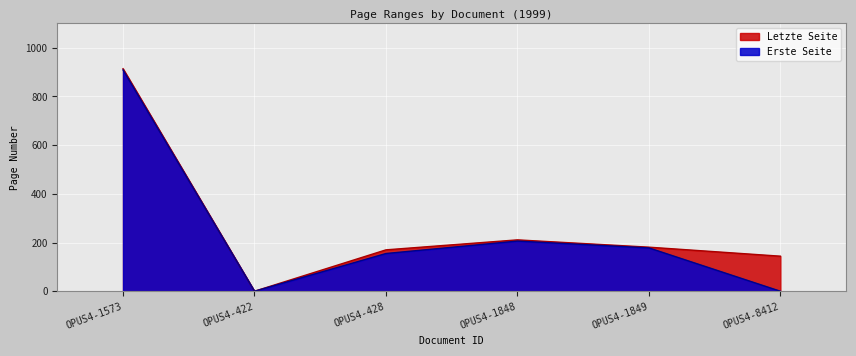

In Letzte Seite, how many points are higher than both neighbors (excluding endpoints)?

1